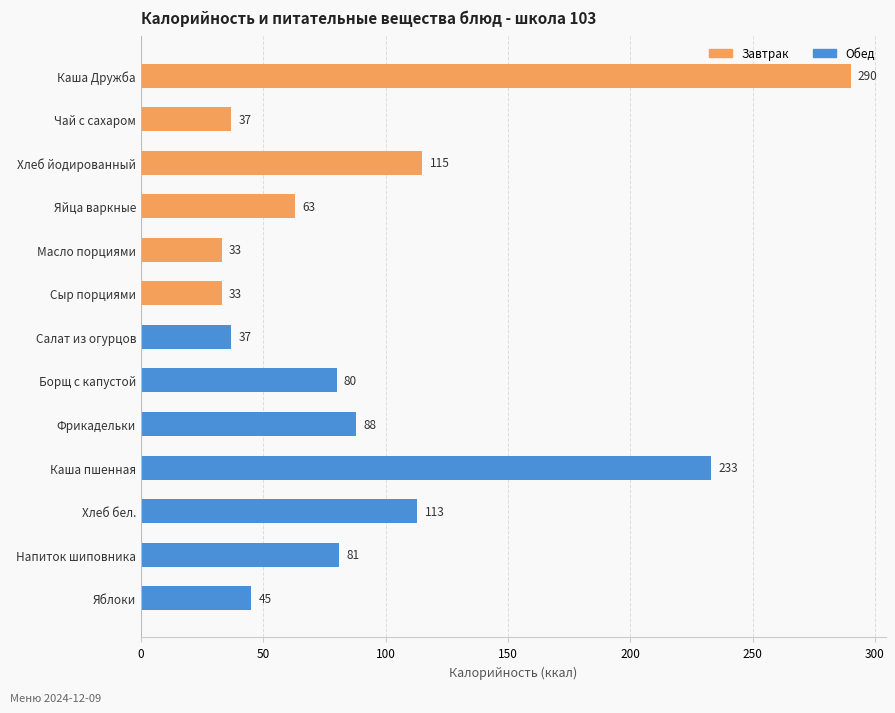

The chart shows a value of 233 at Каша пшенная. True or false?

True